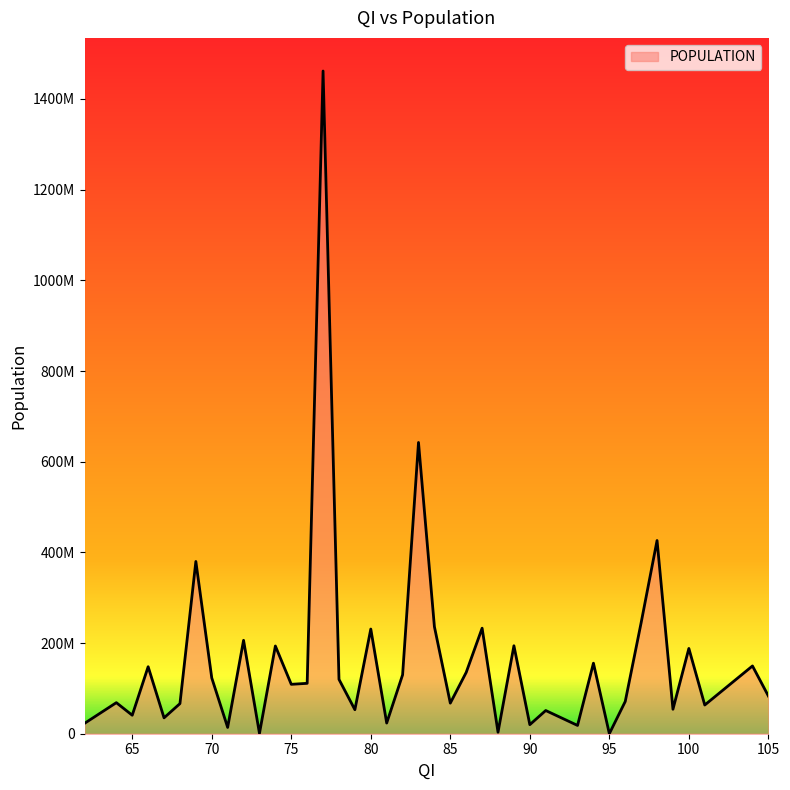

List the labels in order of value, largest first.

77, 83, 98, 69, 97, 84, 87, 80, 72, 89, 74, 100, 94, 104, 66, 86, 82, 70, 78, 76, 75, 105, 96, 64, 85, 68, 101, 99, 79, 91, 65, 67, 81, 62, 90, 93, 71, 88, 73, 95